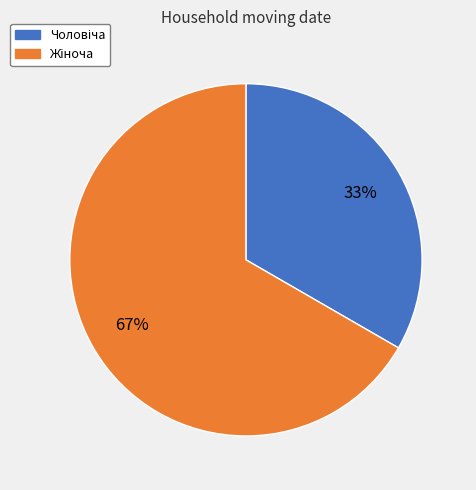

To the nearest percent, what is the average slice percentage?

50%